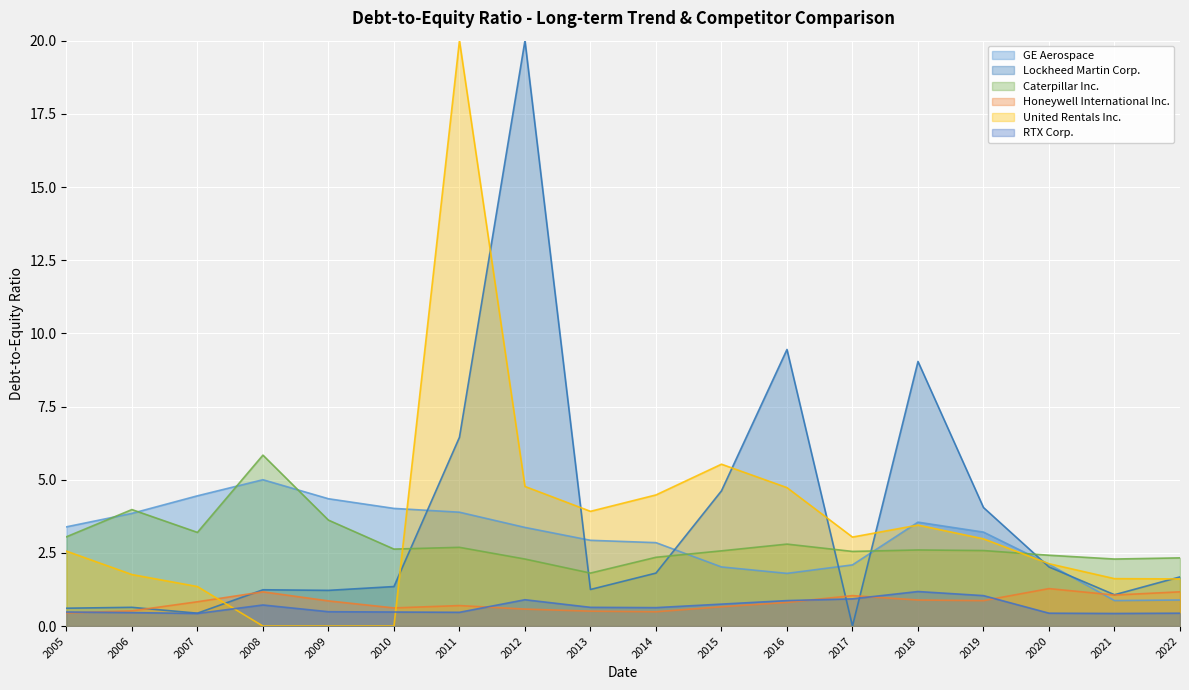

At how many categories does at least one series exceed 0?

18